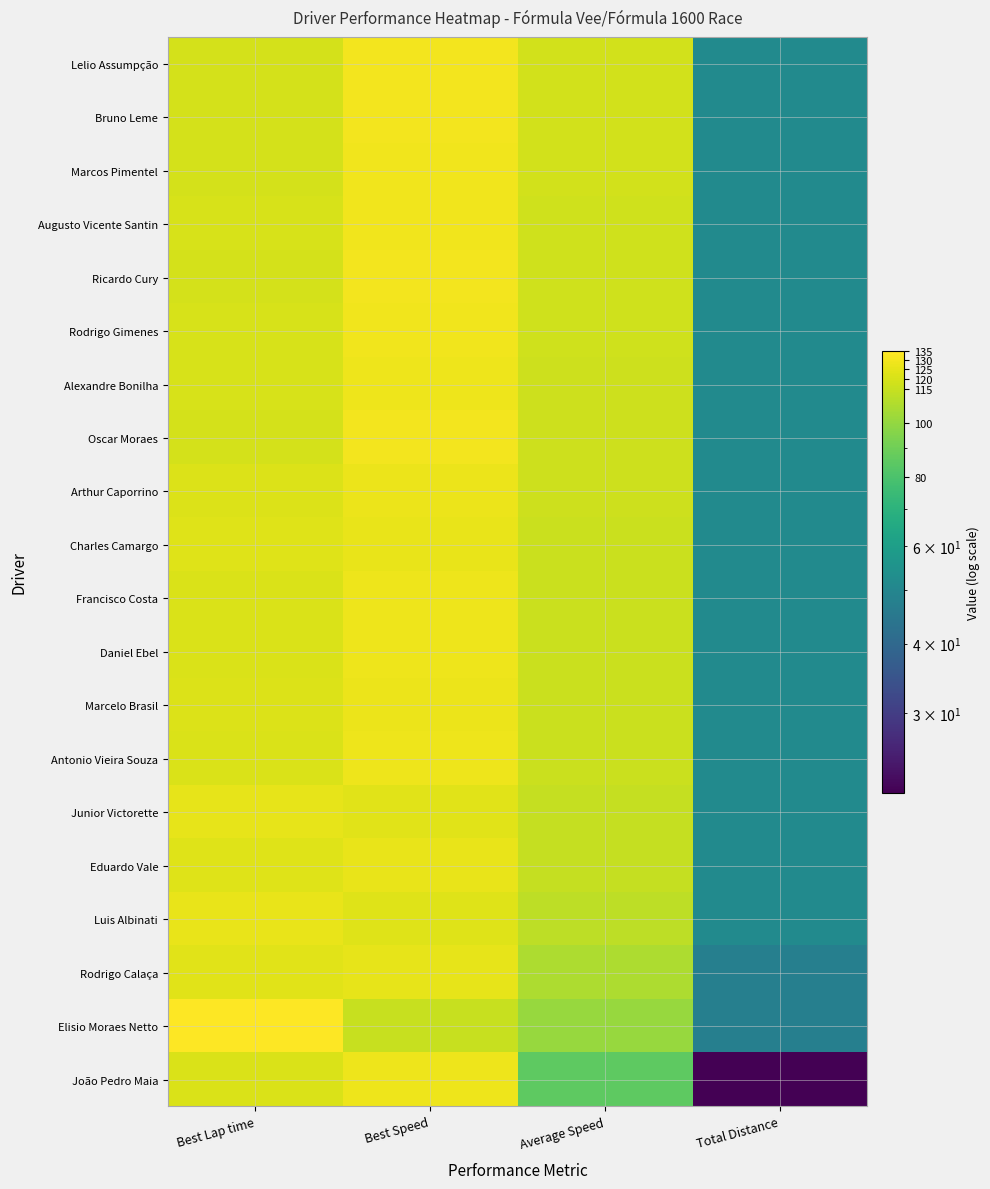

At Best Lap time, list the series in order from largest to smallest.

Elisio Moraes Netto, Luis Albinati, Junior Victorette, Rodrigo Calaça, Charles Camargo, Eduardo Vale, Arthur Caporrino, Marcelo Brasil, Daniel Ebel, Antonio Vieira Souza, João Pedro Maia, Francisco Costa, Alexandre Bonilha, Rodrigo Gimenes, Augusto Vicente Santin, Marcos Pimentel, Ricardo Cury, Oscar Moraes, Lelio Assumpção, Bruno Leme